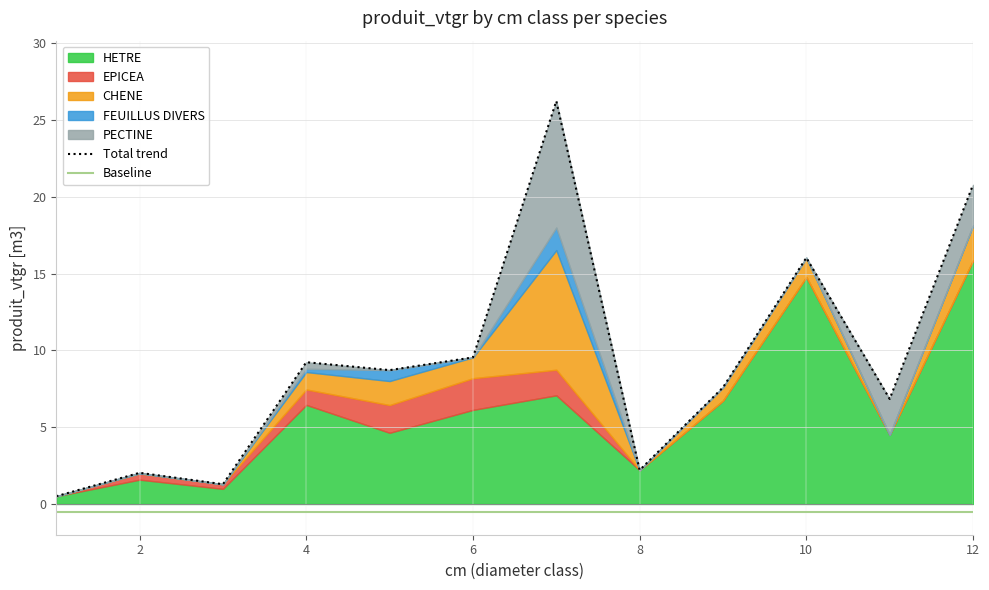

At how many categories does at least one series exceed 14?

3